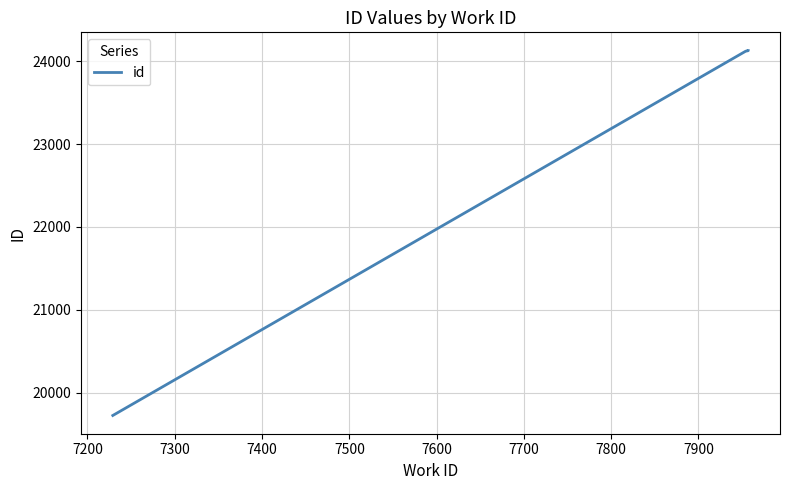

The value at 7100 is 8086. True or false?

False